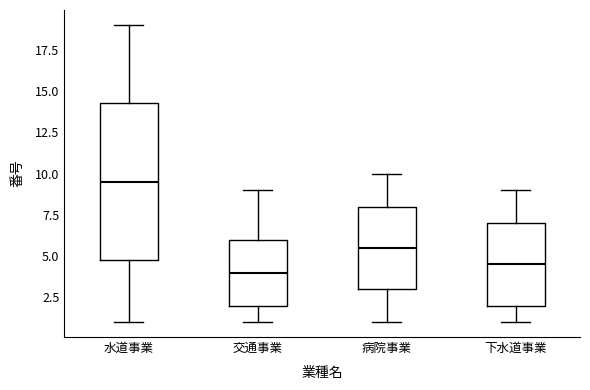

Where does the median line of the box for 病院事業 sit on the y-axis? The values are not printed on the chart, so give them approximately, as read against the axis.

5.5